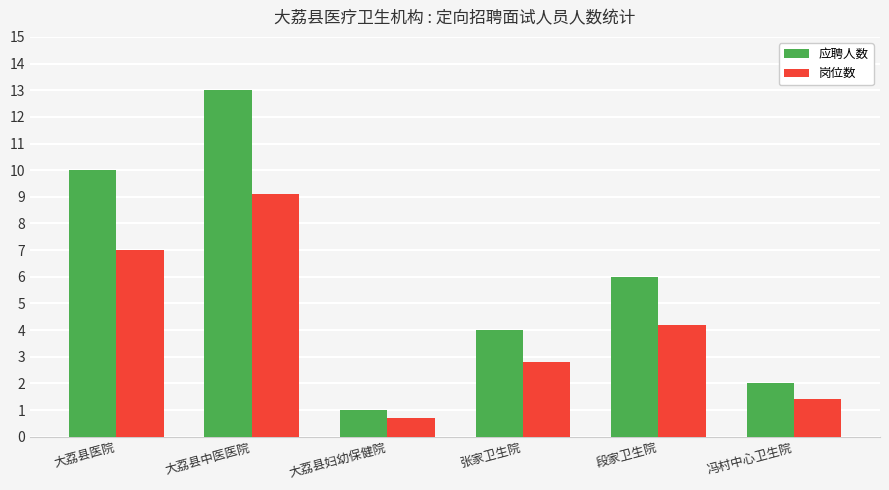

How many bars are there in each group?

2